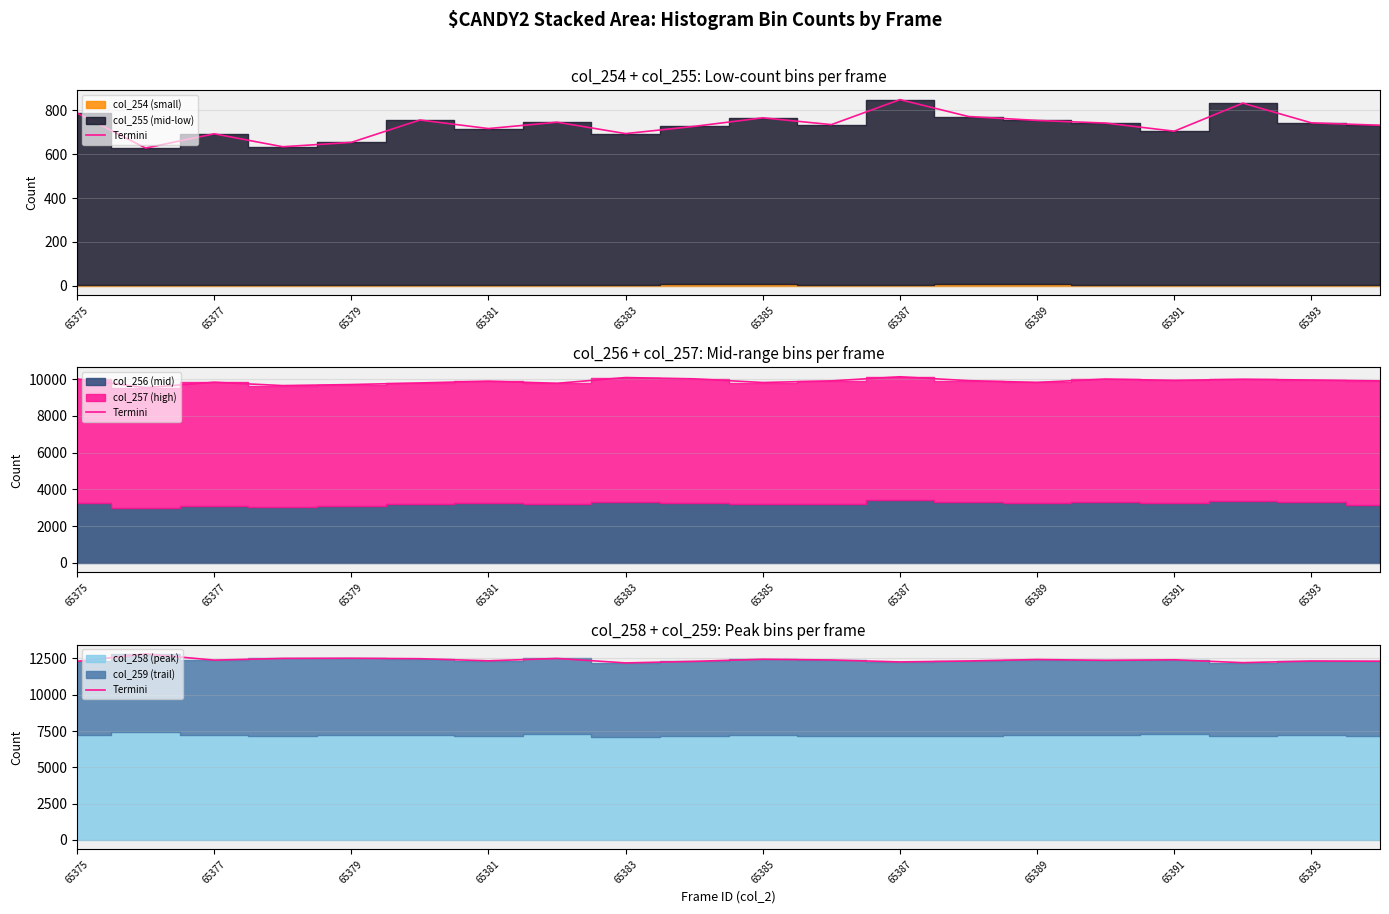

At which category does the chart reach its minimum across all series?

65383